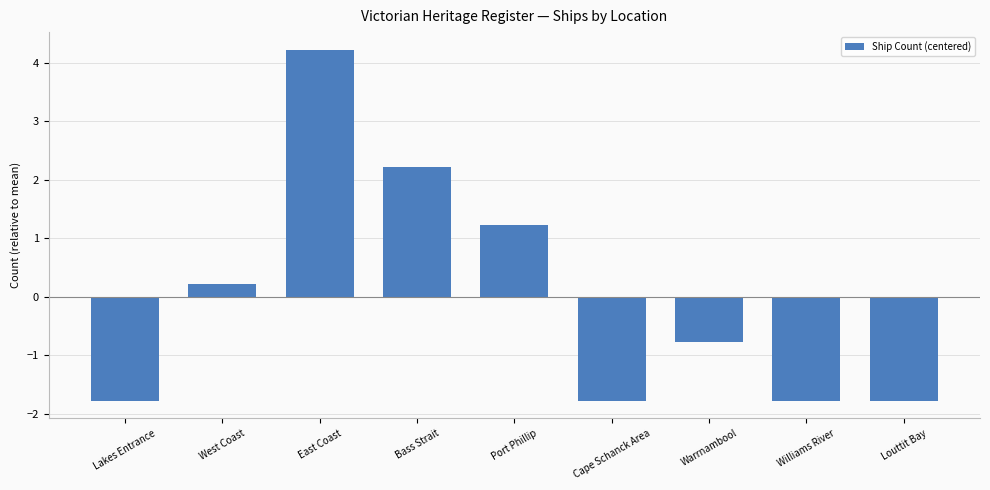

The value at East Coast is 1.1. True or false?

False